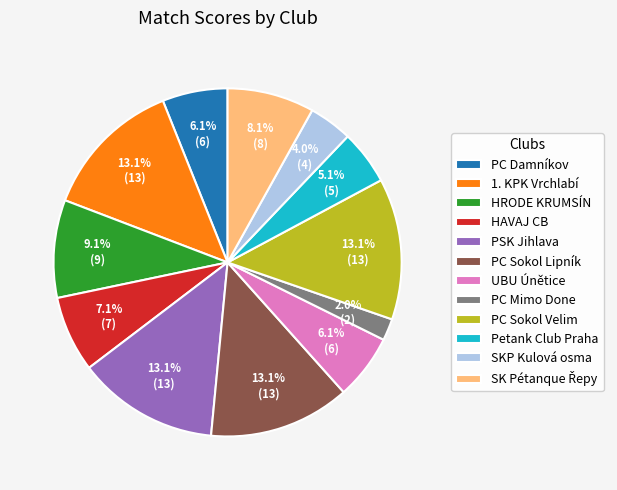

To the nearest percent, what portion does PC Sokol Lipník represent?

13%